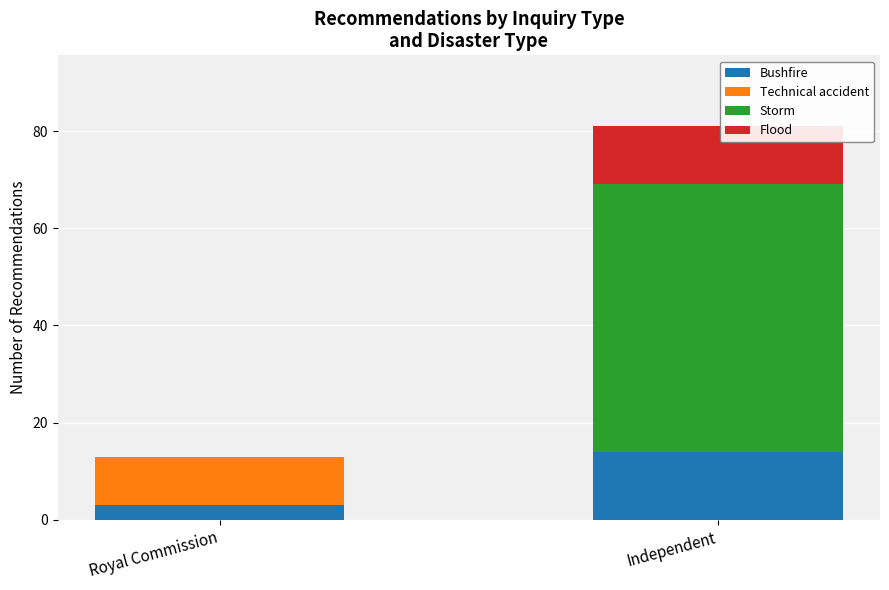

The Bushfire series shows 14 at Independent. True or false?

True